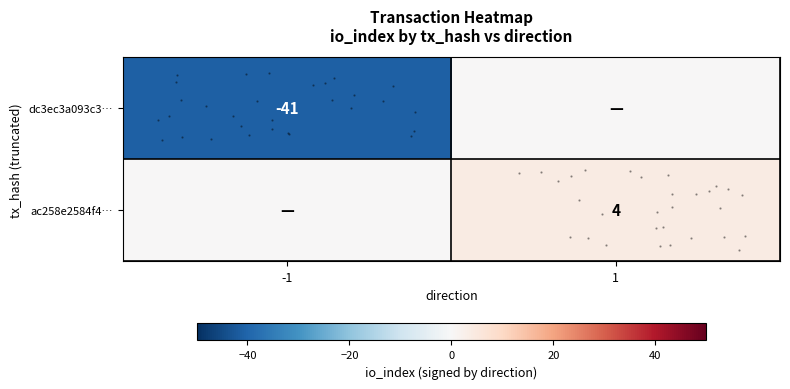

Between -1 and 1, which series saw the biggest shift?

row_0